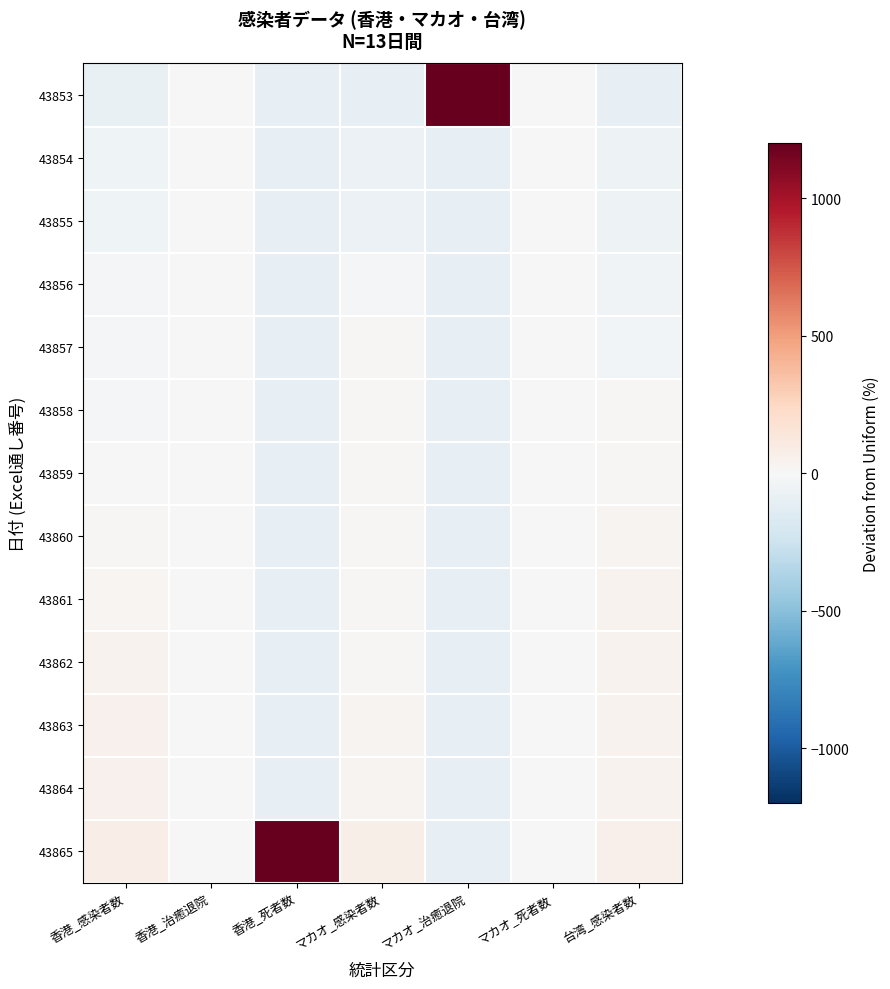

At マカオ_治癒退院, list the series in order from largest to smallest.

43853, 43854, 43855, 43856, 43857, 43858, 43859, 43860, 43861, 43862, 43863, 43864, 43865